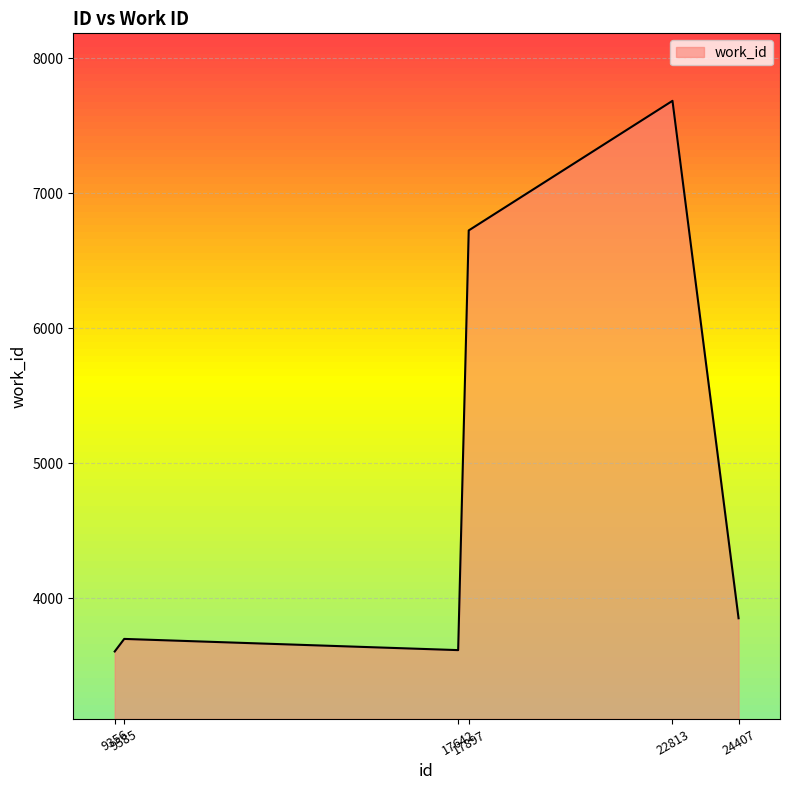

How many data points does each series have?

6